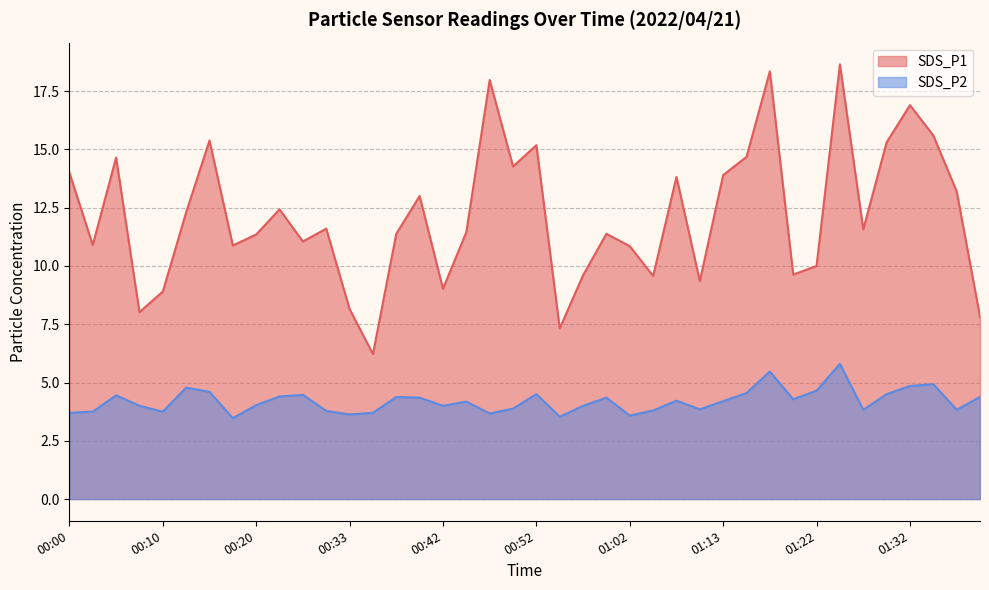

Is it true that SDS_P1 equals 6.7 at 01:32?

False